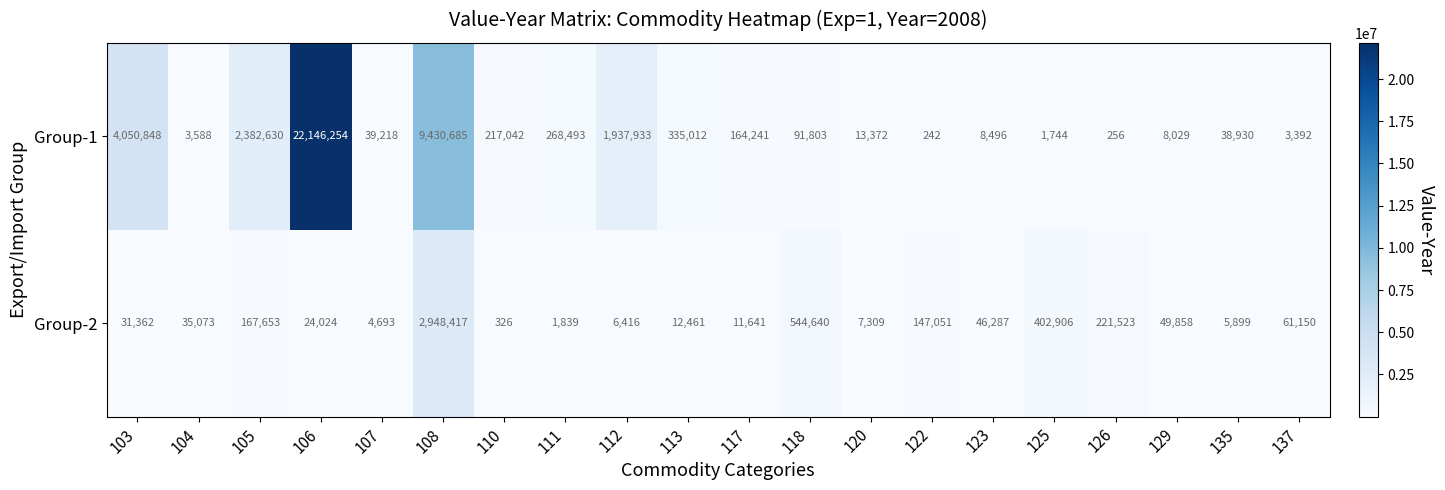

Which series changed the most between 123 and 129?

Group-2